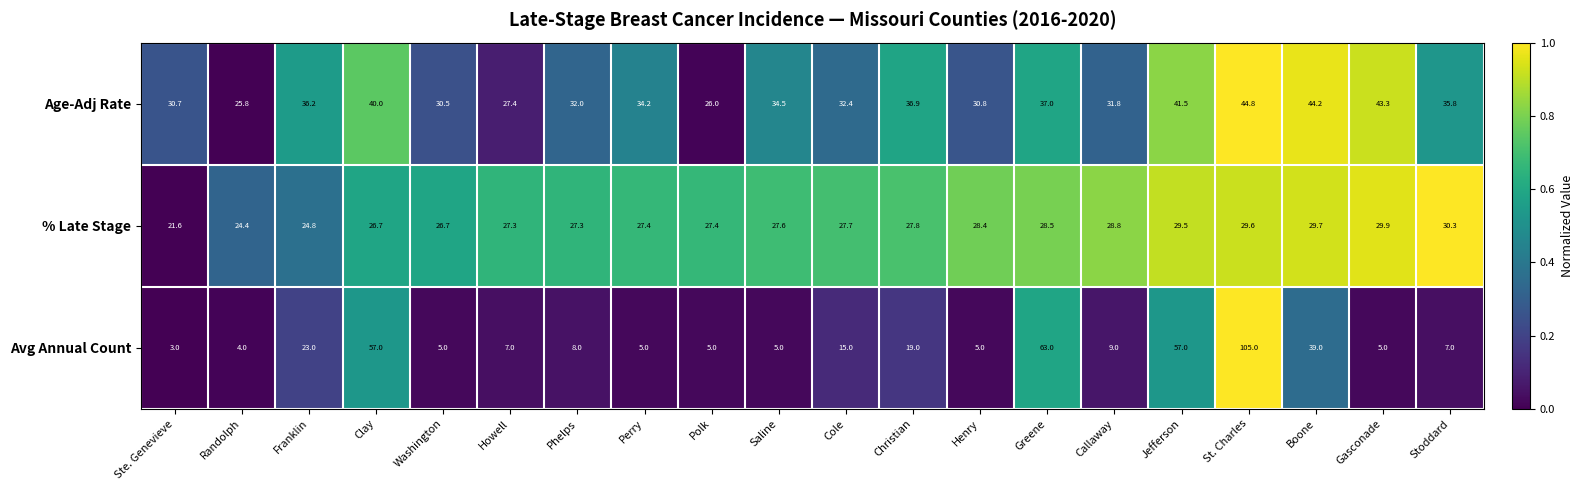

Is it true that Age-Adj Rate equals 40.0 at Clay?

True